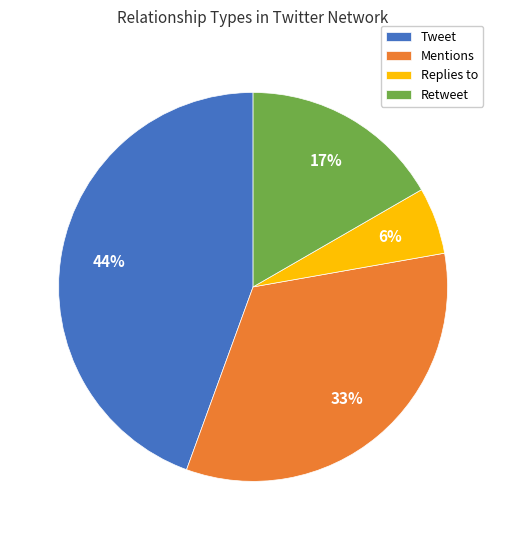

Does Replies to represent more than half of the total?

No